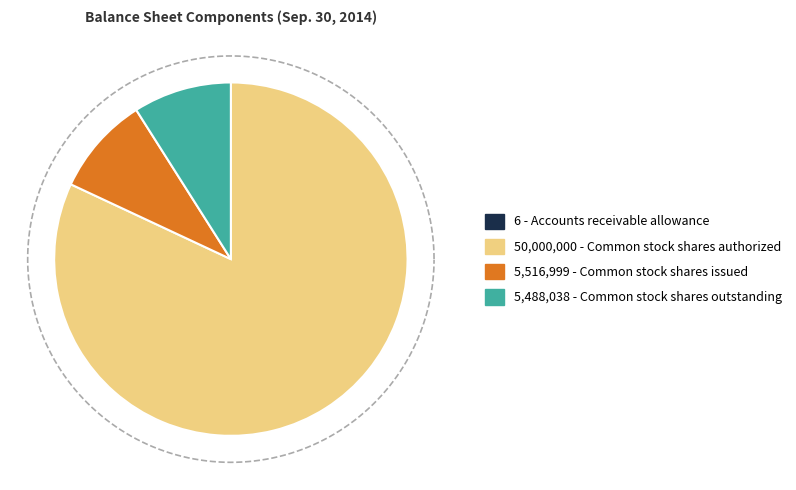

Is Common stock shares issued the majority of the pie?

No